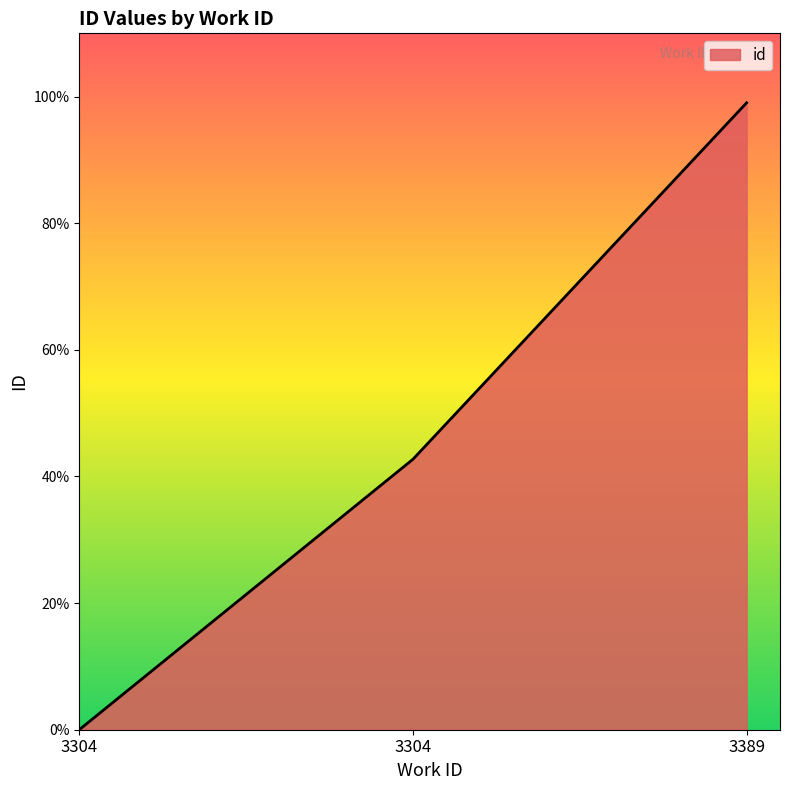

Read the value at 3389.

99.0